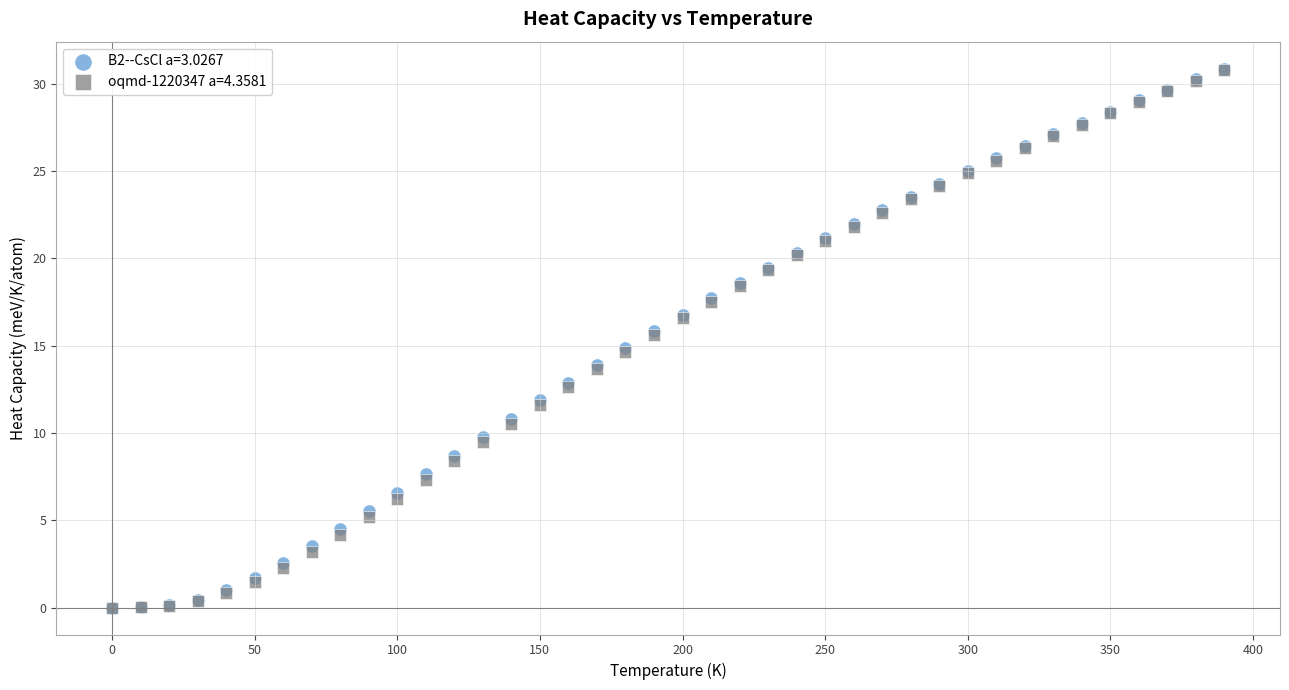

What are all the series names shown in the legend?

B2--CsCl a=3.0267, oqmd-1220347 a=4.3581